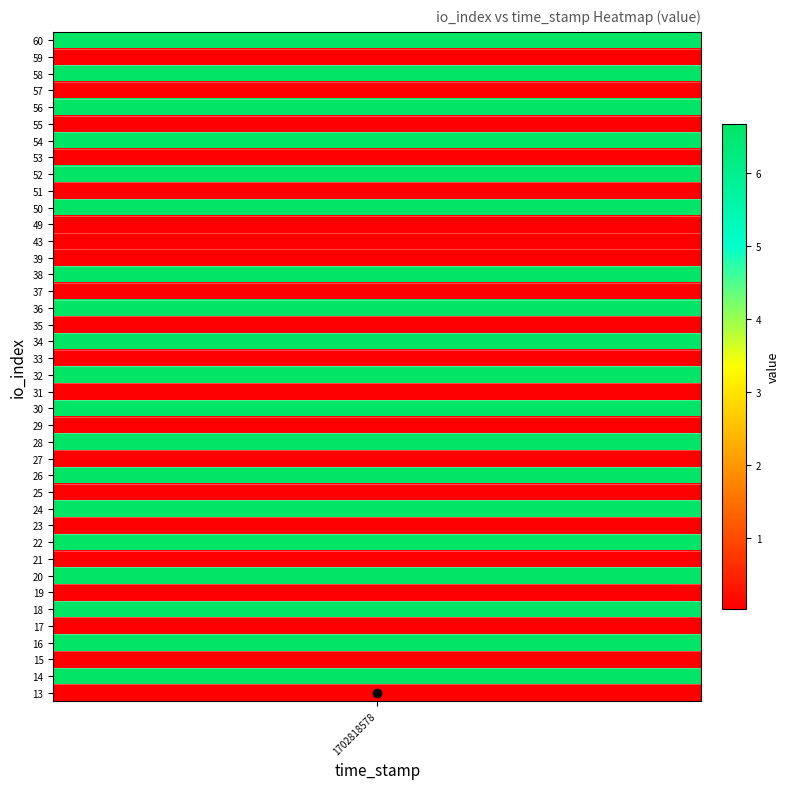

What is the difference between the second highest and second lowest values?

6.6